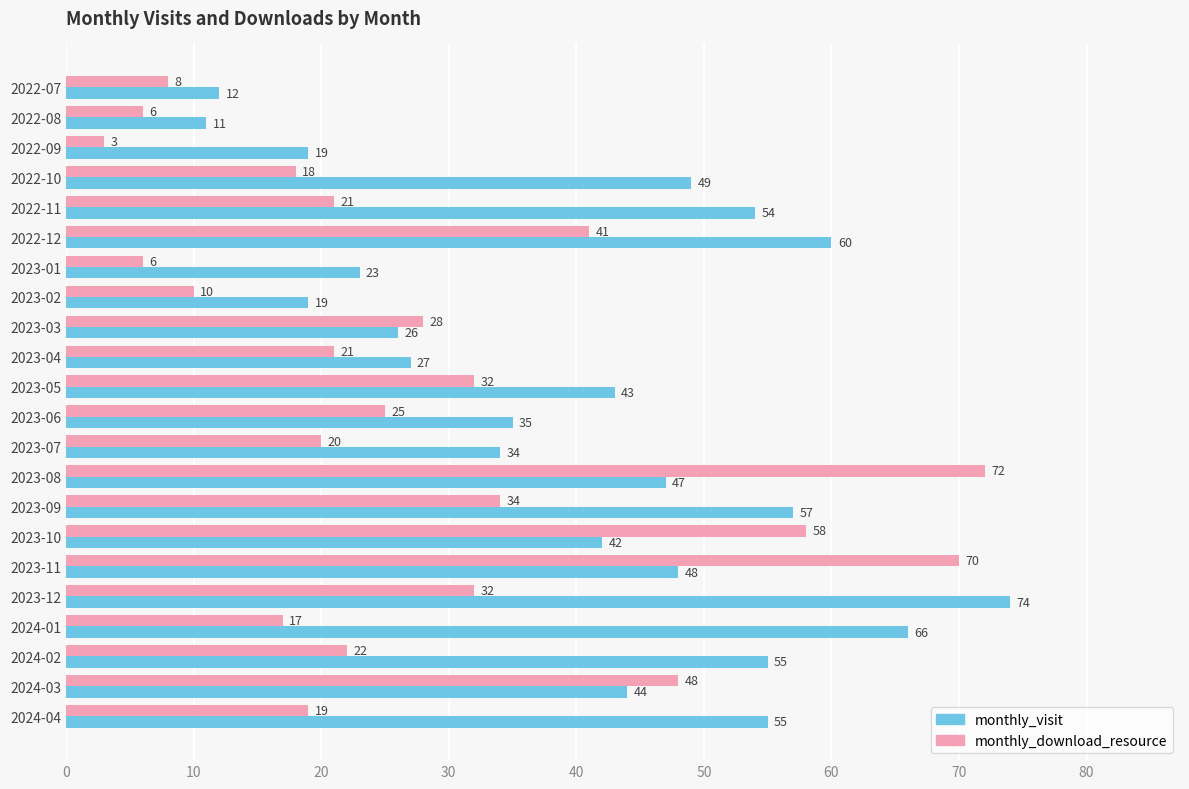

Between 2022-07 and 2023-12, which series saw the biggest shift?

monthly_visit